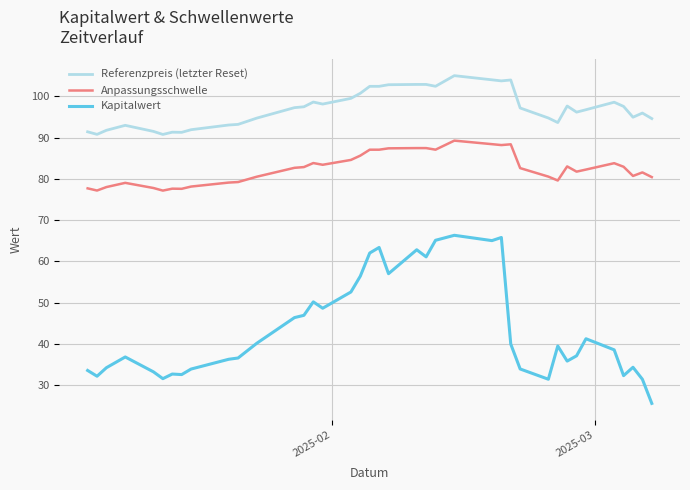

Which series has the largest range (max minus min)?

Kapitalwert